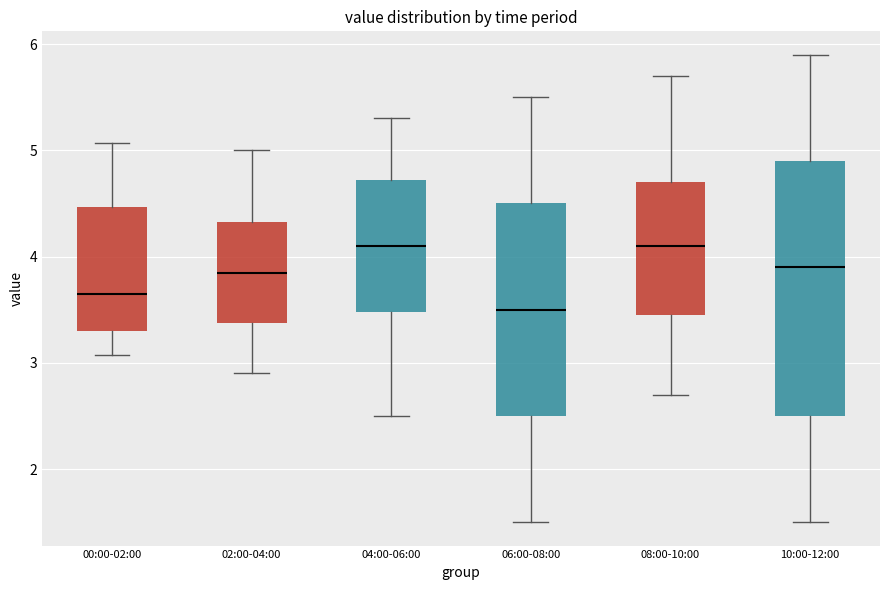

Reading left to right, read every box against the y-axis: the position of its median line, the range the box covers, and the ends of its whiskers. The values are not printed on the chart, so give them approximately, as read against the axis.

00:00-02:00: median 3.7, box 3.3 to 4.5, whiskers 3.1 to 5.1
02:00-04:00: median 3.9, box 3.4 to 4.3, whiskers 2.9 to 5.0
04:00-06:00: median 4.1, box 3.5 to 4.7, whiskers 2.5 to 5.3
06:00-08:00: median 3.5, box 2.5 to 4.5, whiskers 1.5 to 5.5
08:00-10:00: median 4.1, box 3.5 to 4.7, whiskers 2.7 to 5.7
10:00-12:00: median 3.9, box 2.5 to 4.9, whiskers 1.5 to 5.9